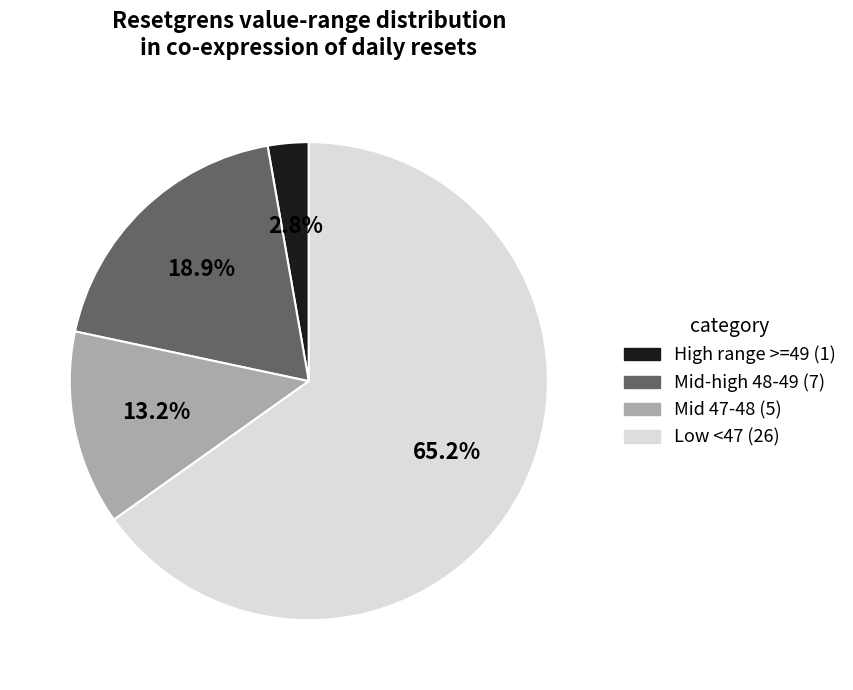

Is there a majority slice in this chart?

Yes